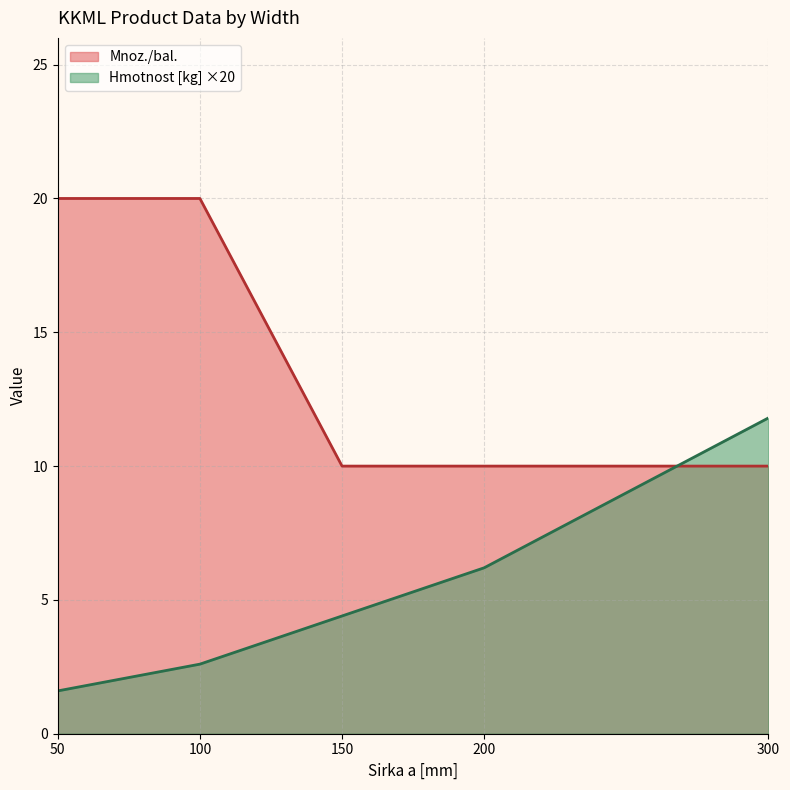

At which label does Hmotnost [kg] first exceed 4?

150